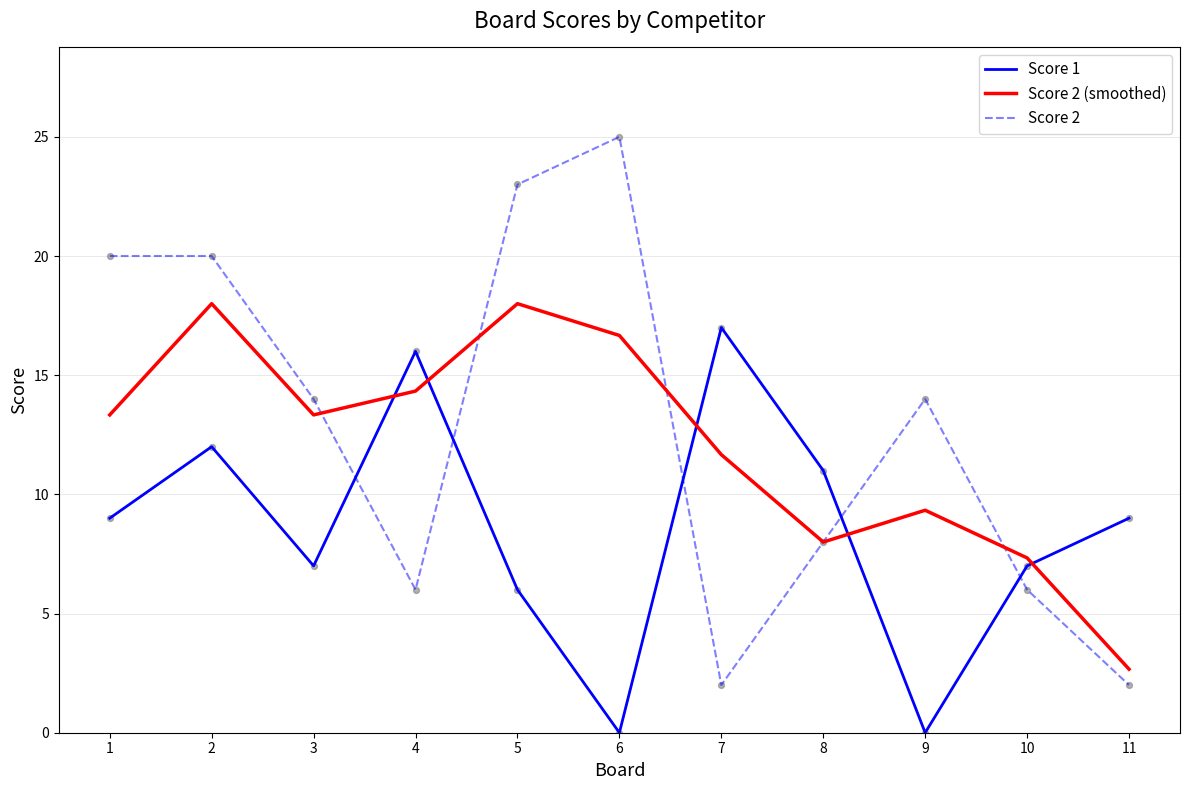

What is the total value across all series at 4?

36.3